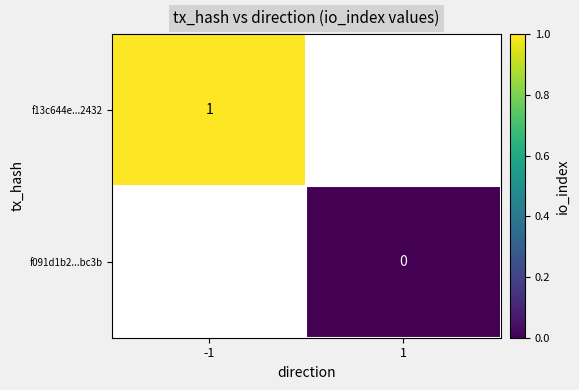

True or false: f13c644e...2432 has a value of 0 at -1.

False